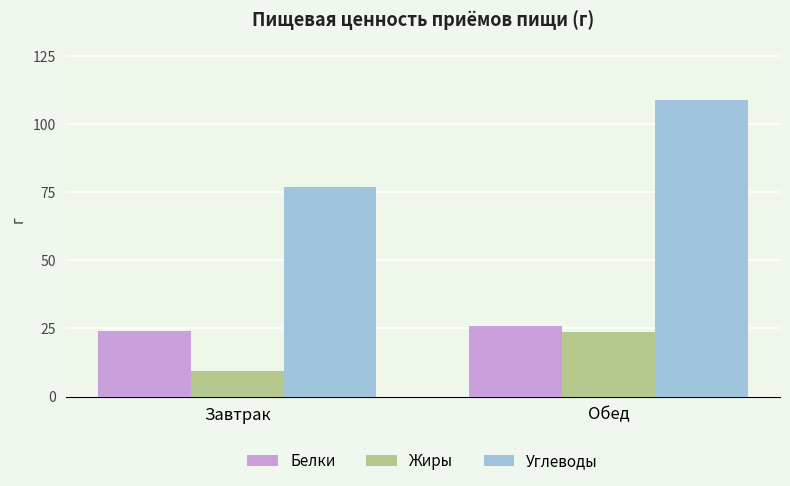

What is the sum of the Белки values at Завтрак and Обед?

50.1